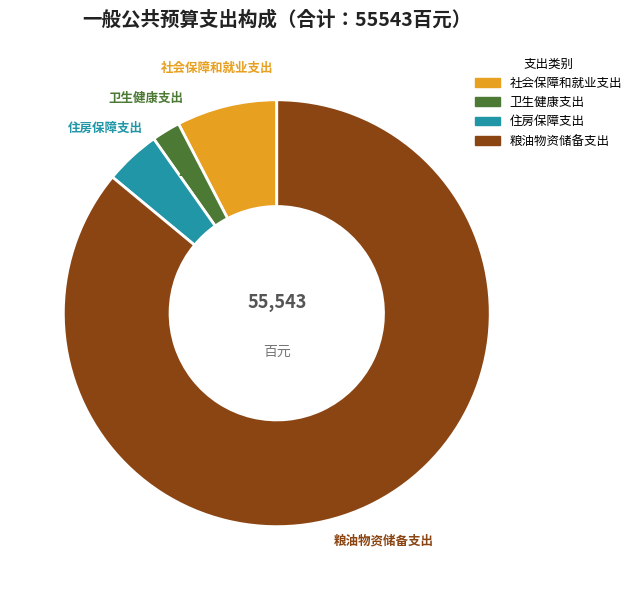

Which slice is the smallest?

卫生健康支出